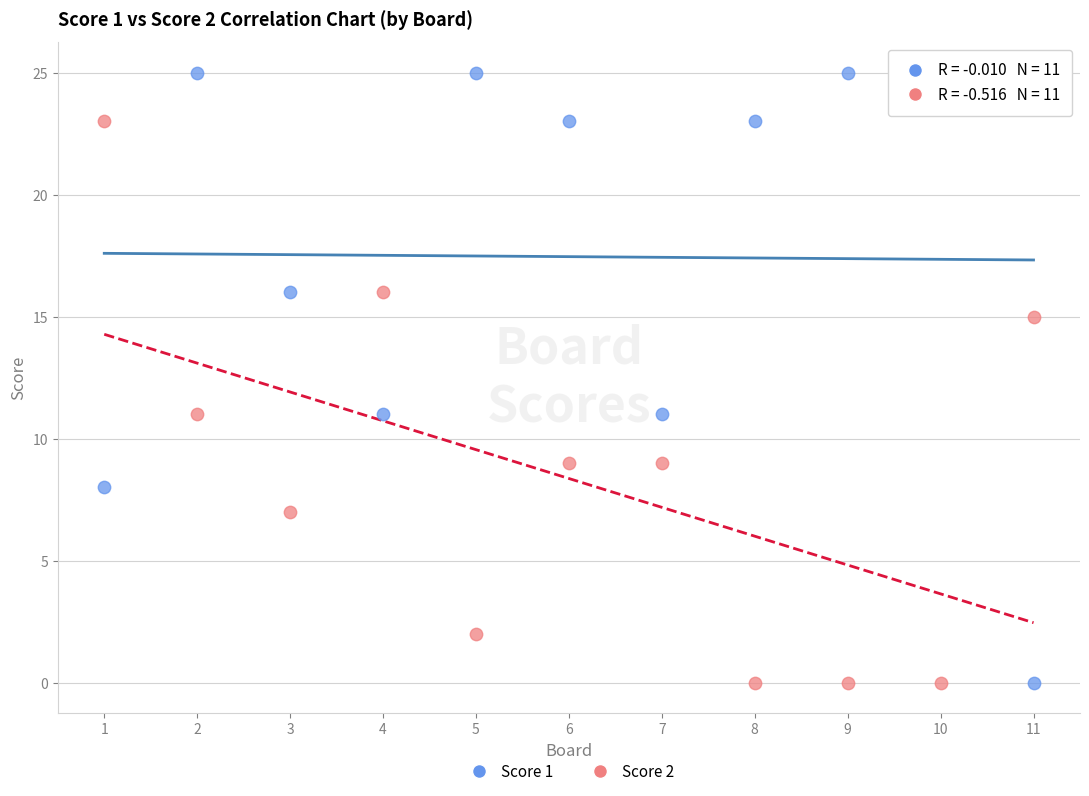

What are all the series names shown in the legend?

Score 1, Score 2